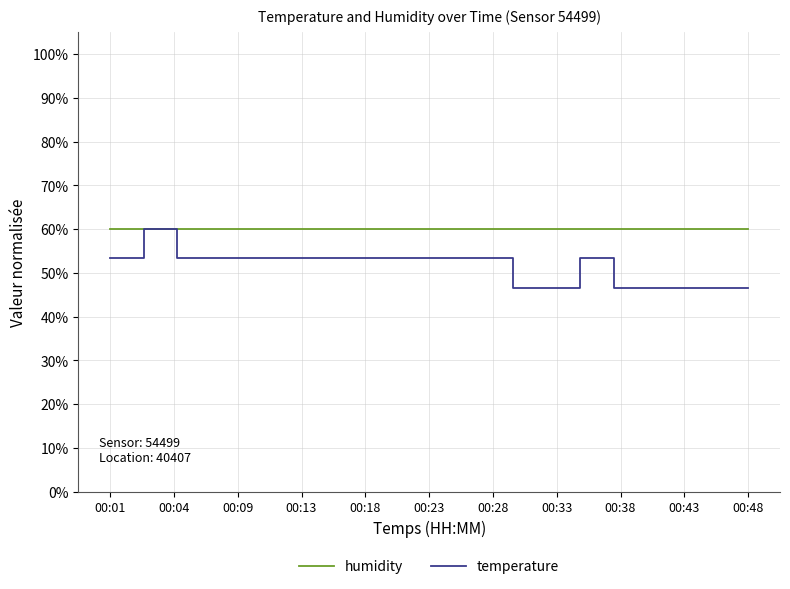

What is the greatest value displayed?

60.0